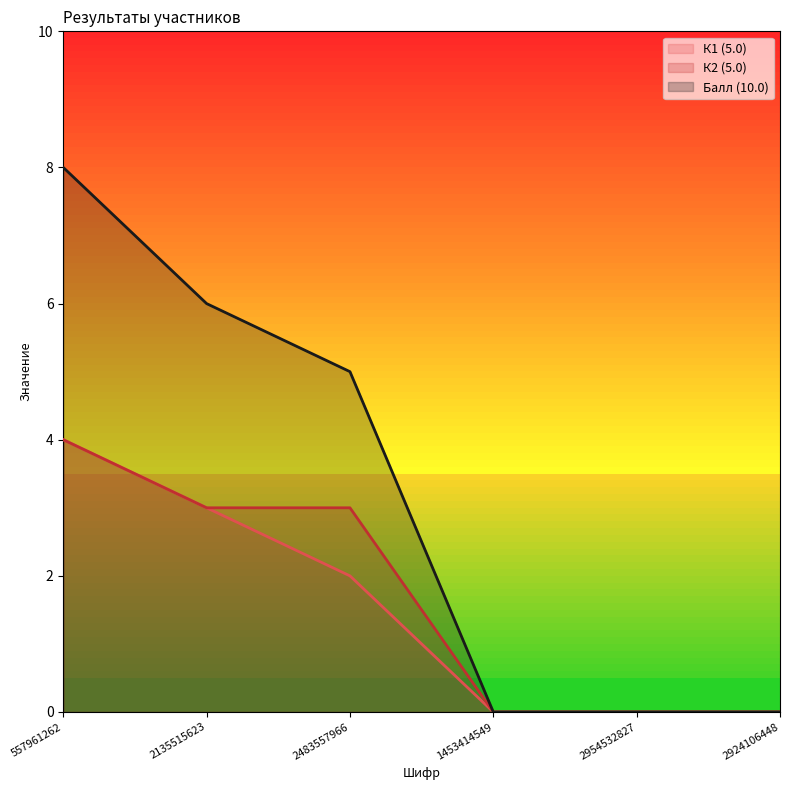

What is the highest value of the К1 (5.0) series?

4